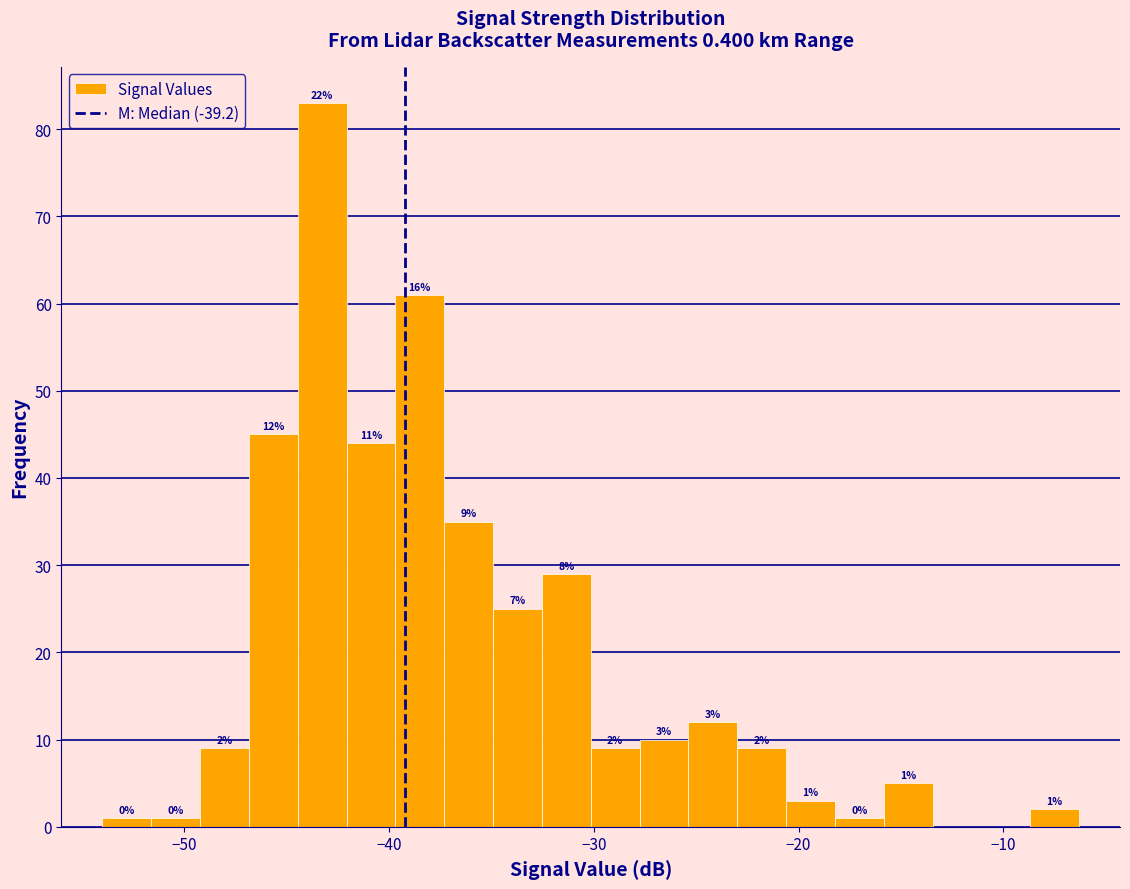

Read against the x-axis, roughly where is the centre of the tallest bar?

-43